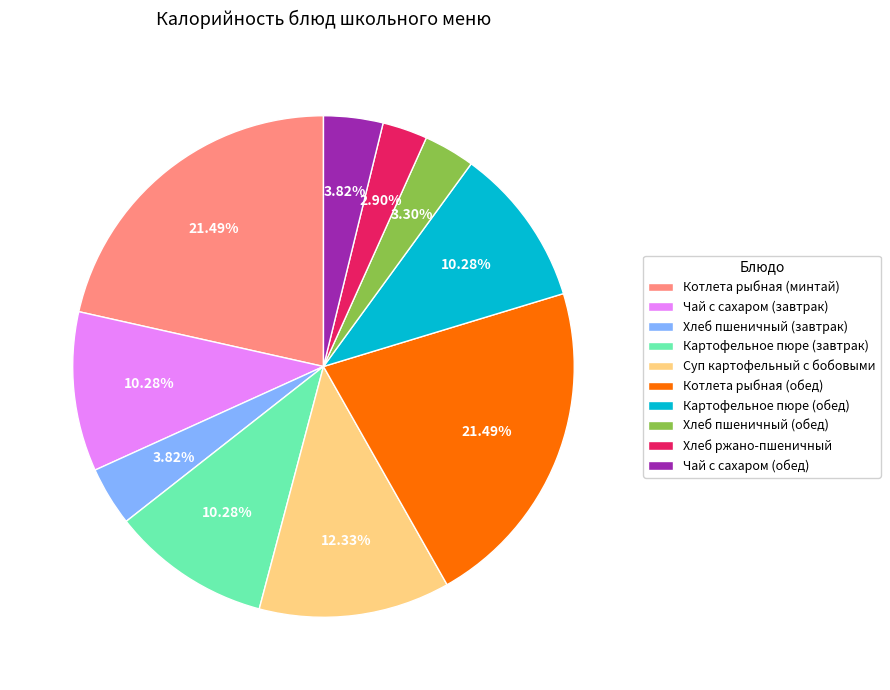

Between Суп картофельный с бобовыми and Хлеб ржано-пшеничный, which is larger?

Суп картофельный с бобовыми